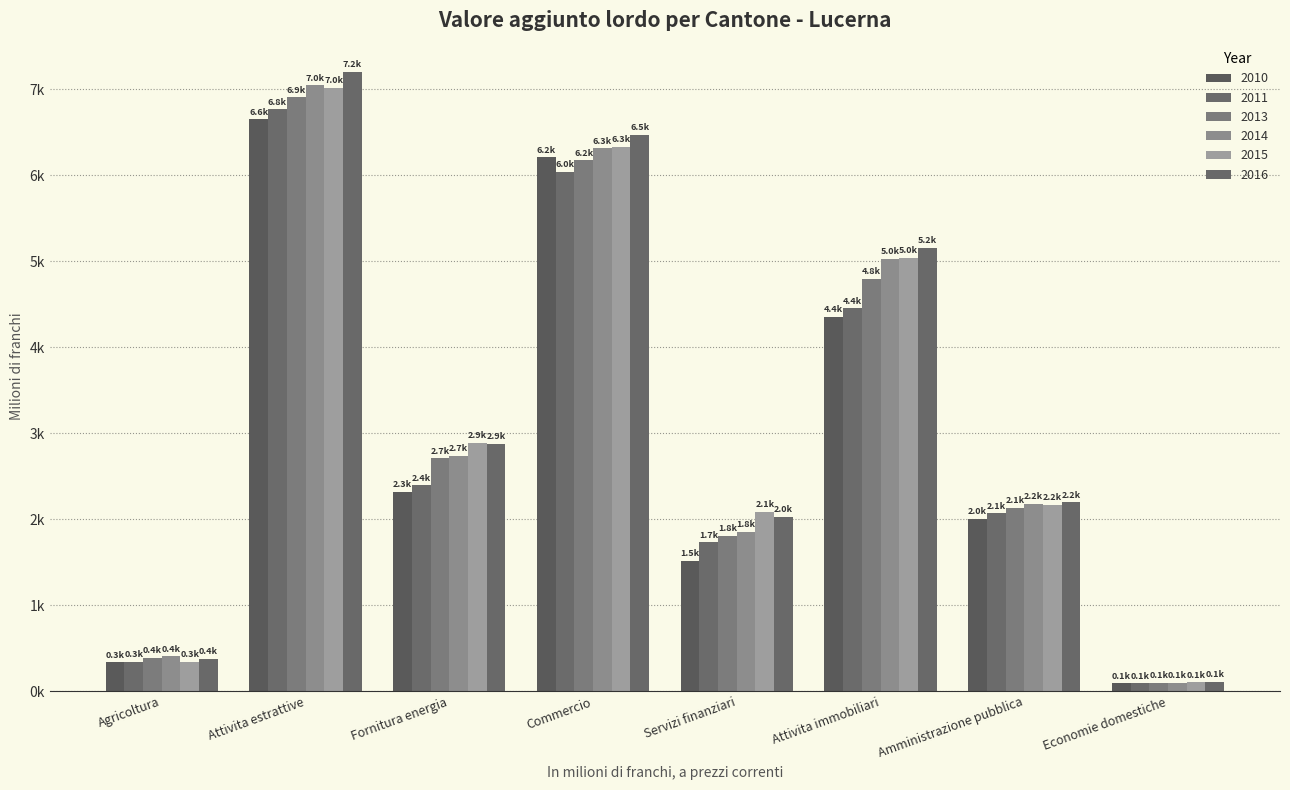

Are the bars horizontal?

No